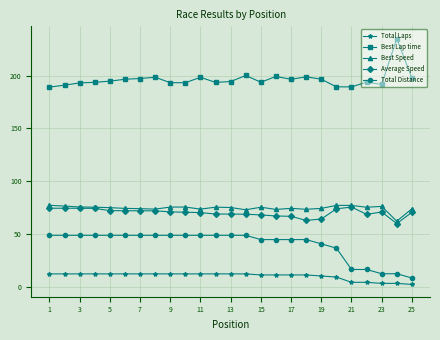

At how many categories does at least one series exceed 160?

25